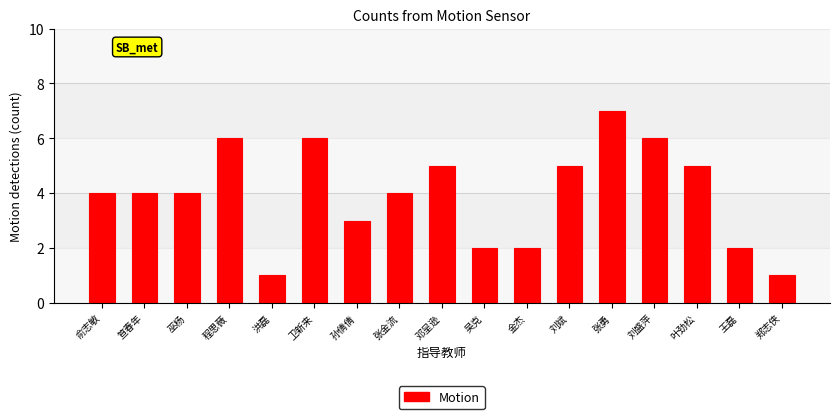

Reading left to right, transcribe all the data shown in this chart.

俞志敏=4	笪春年=4	巫杨=4	程思薇=6	洪磊=1	卫新来=6	孙倩倩=3	张金流=4	邓呈逊=5	吴克=2	金杰=2	刘斌=5	张勇=7	刘盛萍=6	叶劲松=5	王磊=2	郑志侠=1